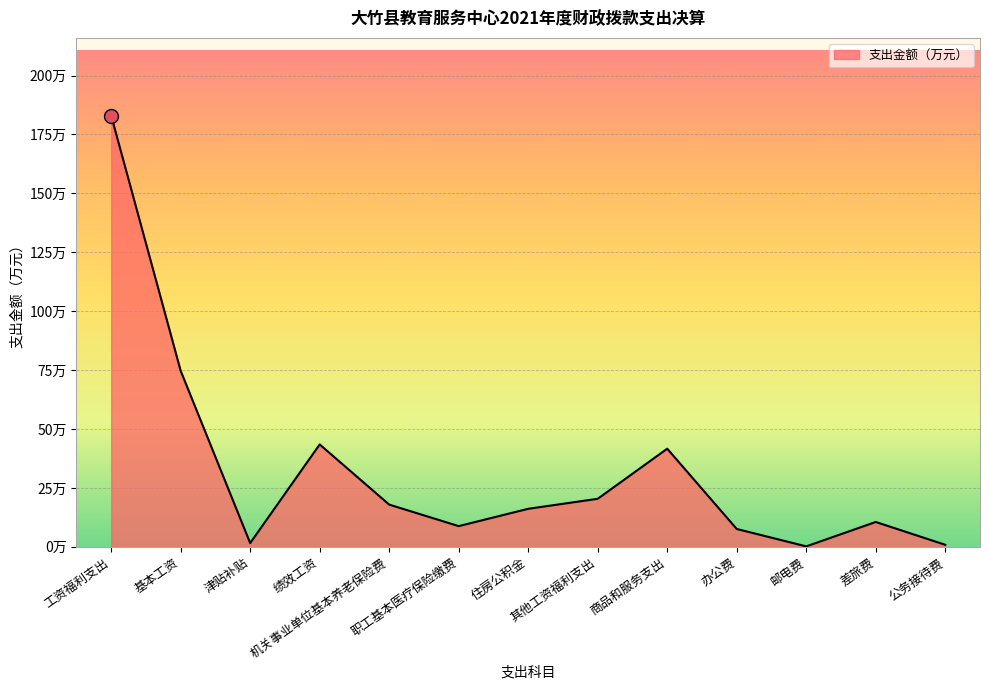

Does the chart display data point markers on the line(s)?

No